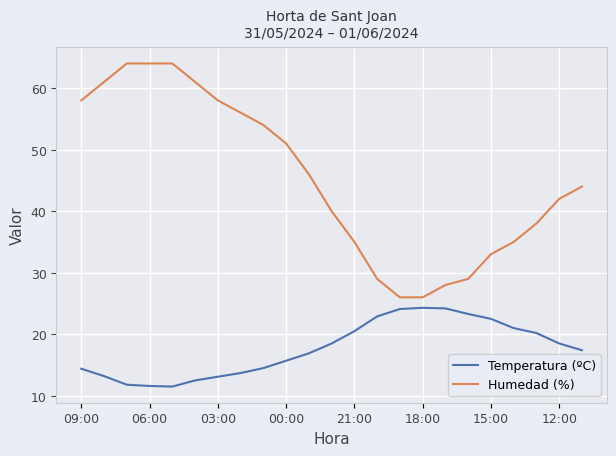

Which series has the largest total across all categories?

Humedad (%)